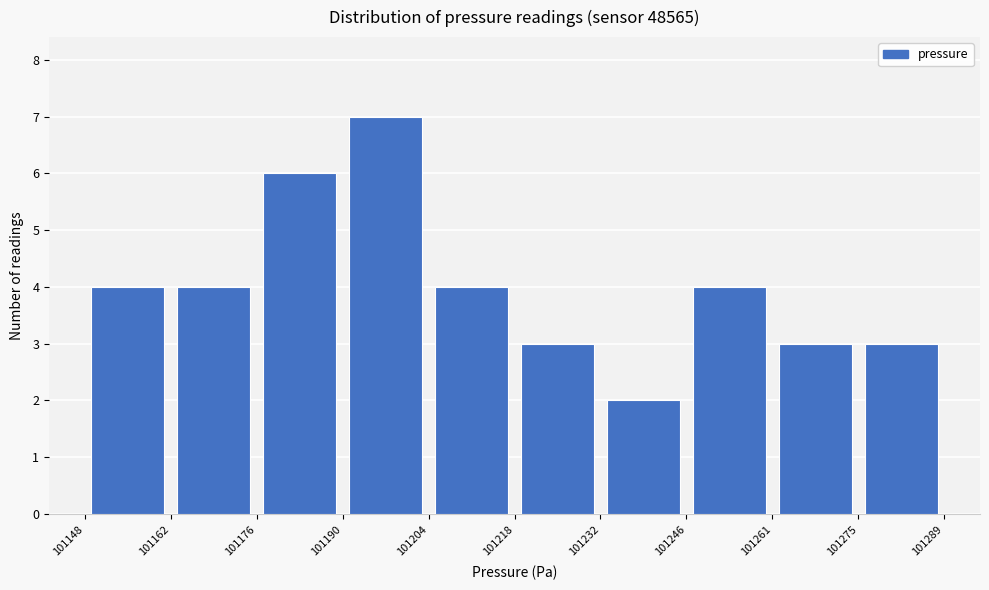

How tall is the bar that spans 101275 to 101289 on the x-axis? The values are not printed on the chart, so give them approximately, as read against the axis.

3